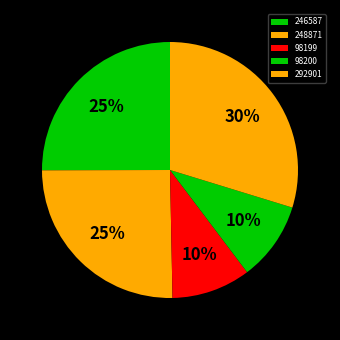

Count the number of slices in the pie.

5